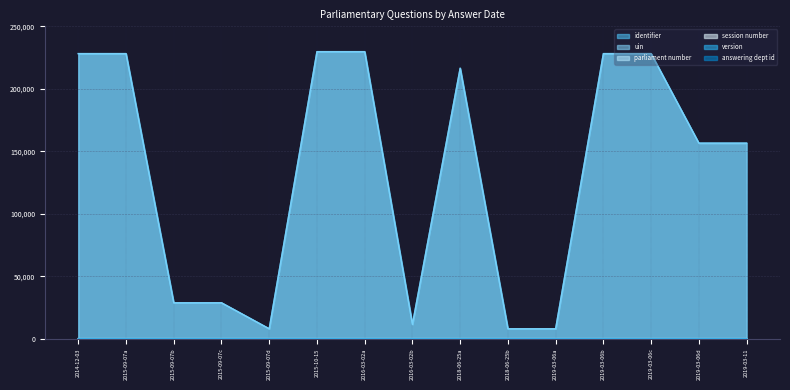

What is the label of the 8th point from the right?

2016-03-02b